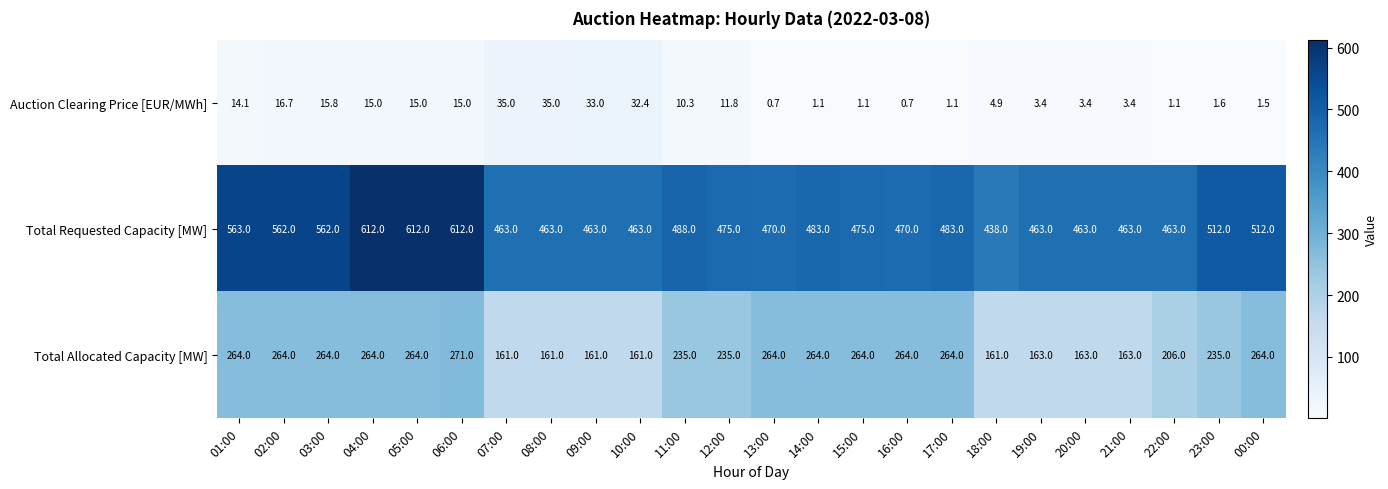

How many data points does each series have?

24